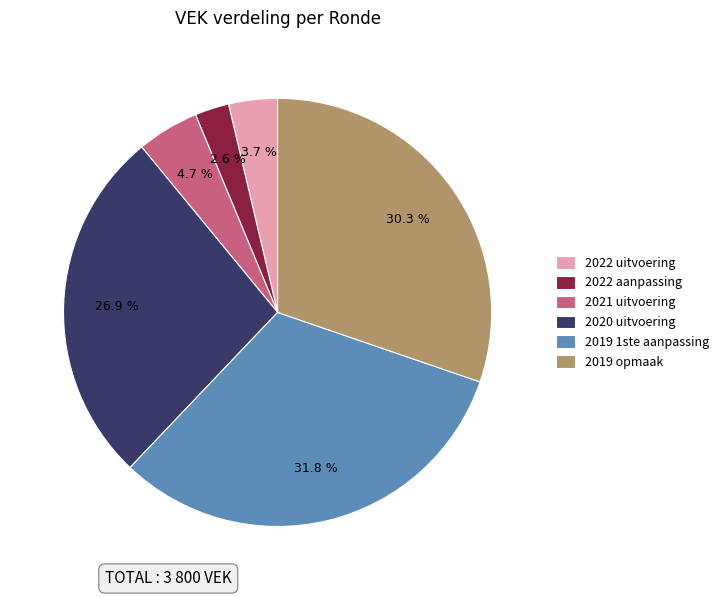

What is the ratio of the value at 2020 uitvoering to the value at 2019 opmaak?

0.9